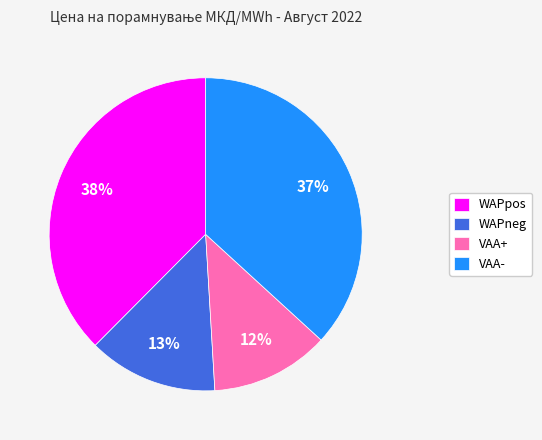

Count the number of slices in the pie.

4